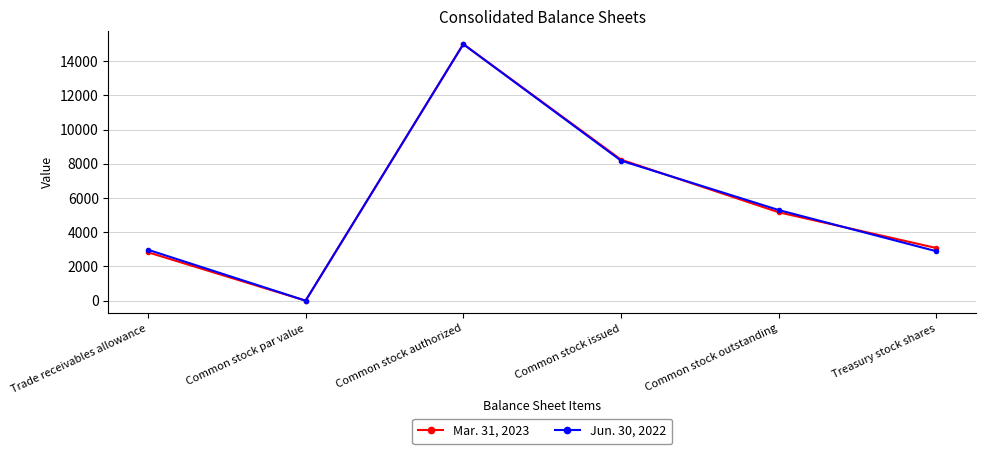

At which label is Mar. 31, 2023 closest to 7500?

Common stock issued